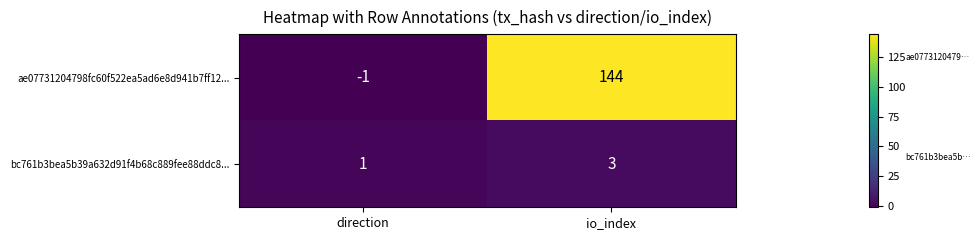

What is the average value of the ae07731204798fc60f522ea5ad6e8d941b7ff12... series?

72